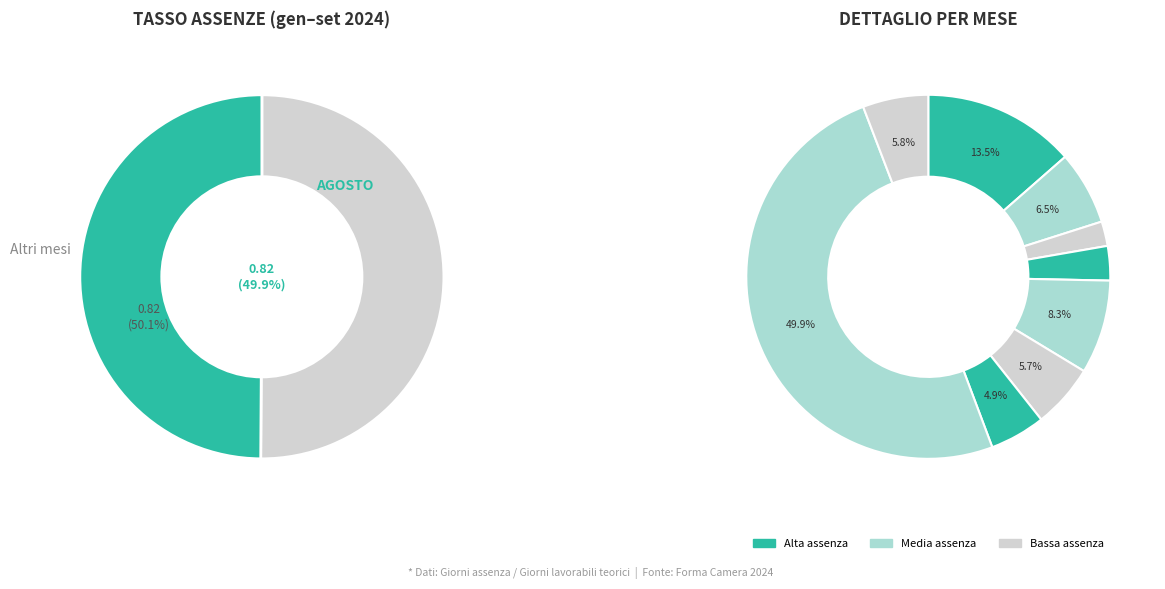

Combined, do AGOSTO and GENNAIO account for over 50%?

Yes